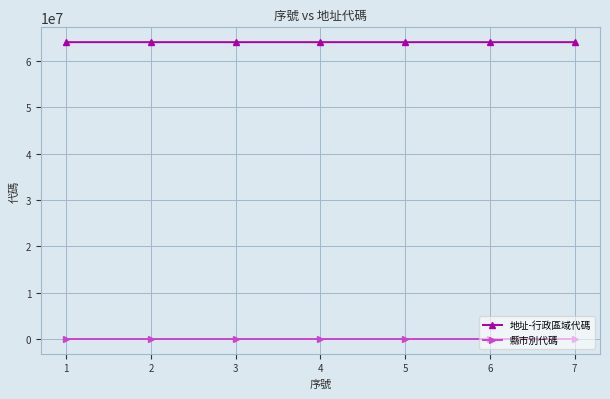

What is the sum of all 地址-行政區域代碼 values?

448000910